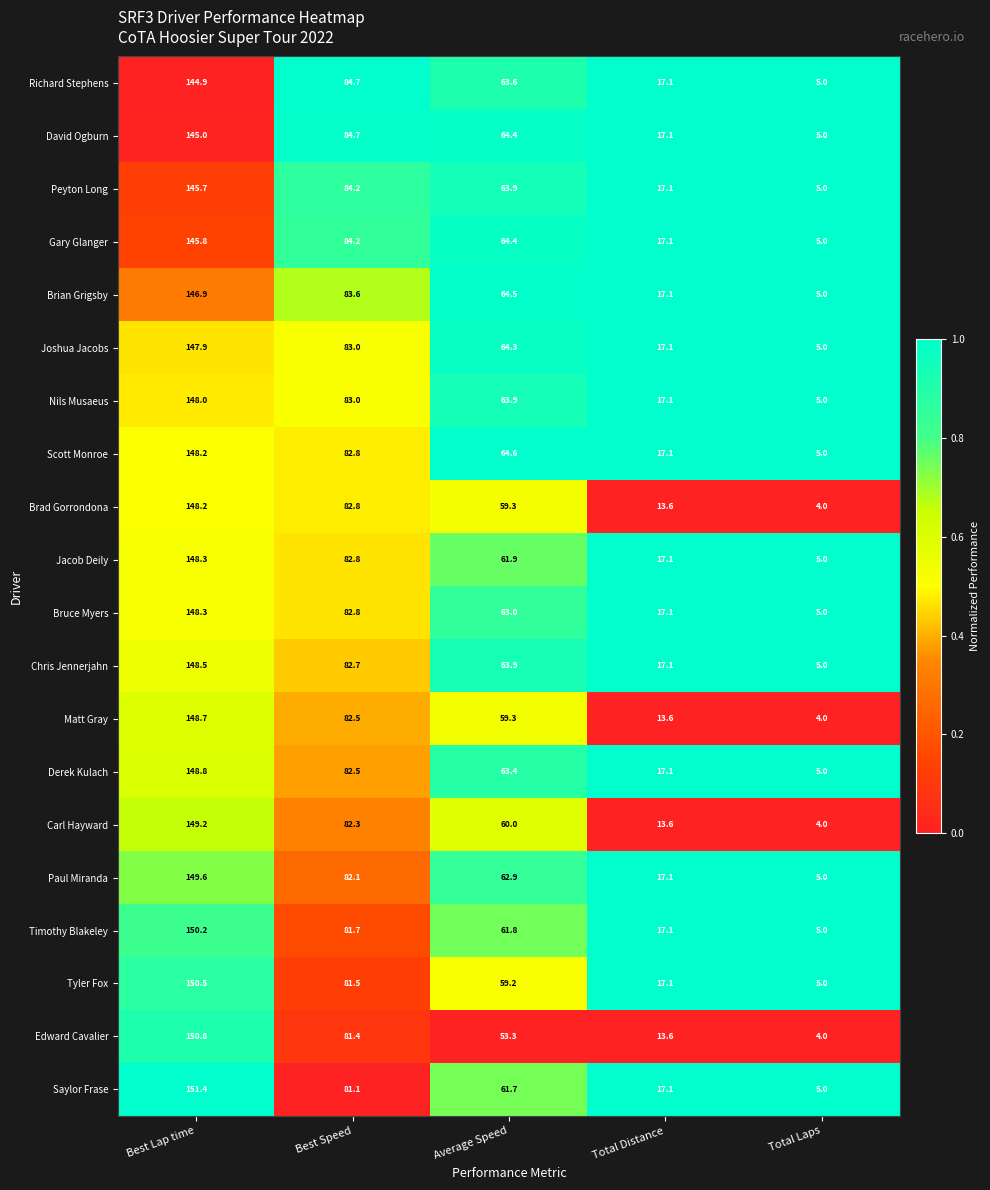

What is the lowest value of the Derek Kulach series?

5.0